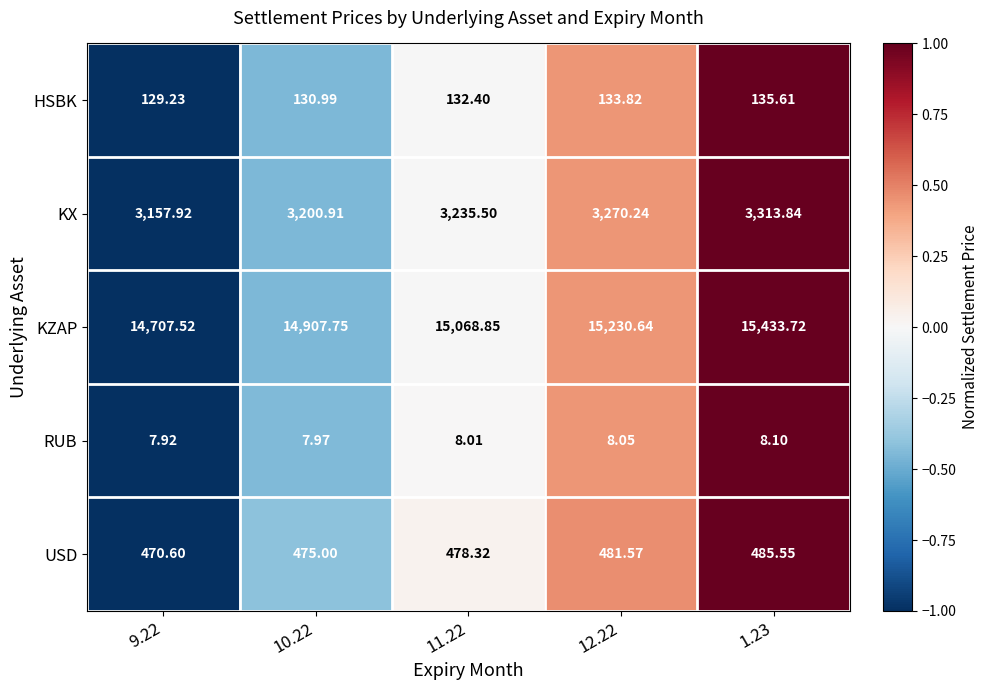

Between 10.22 and 12.22, which series saw the biggest shift?

KZAP